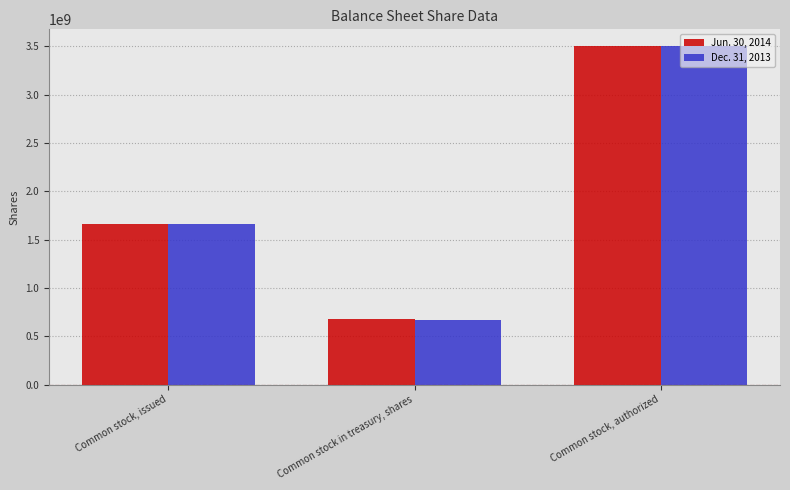

Reading left to right, transcribe all the data shown in this chart.

Jun. 30, 2014: 1660600000	678700000	3500000000
Dec. 31, 2013: 1660600000	670200000	3500000000